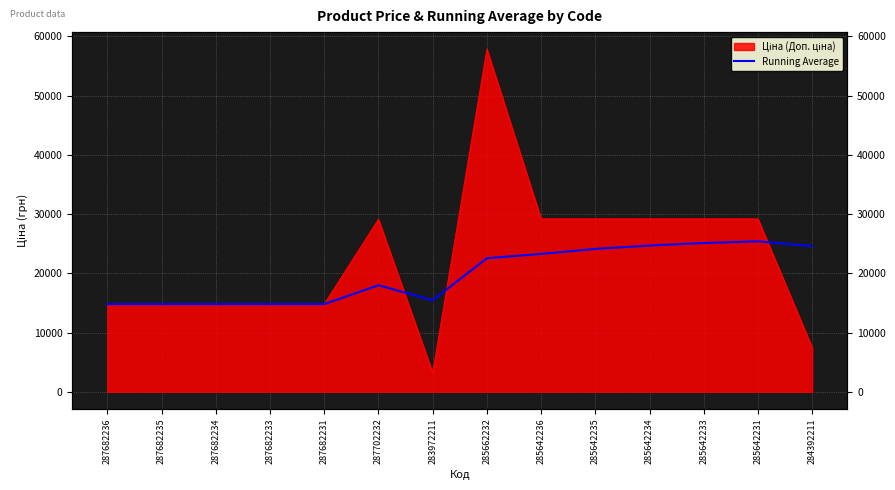

What is the average value?

19799.0